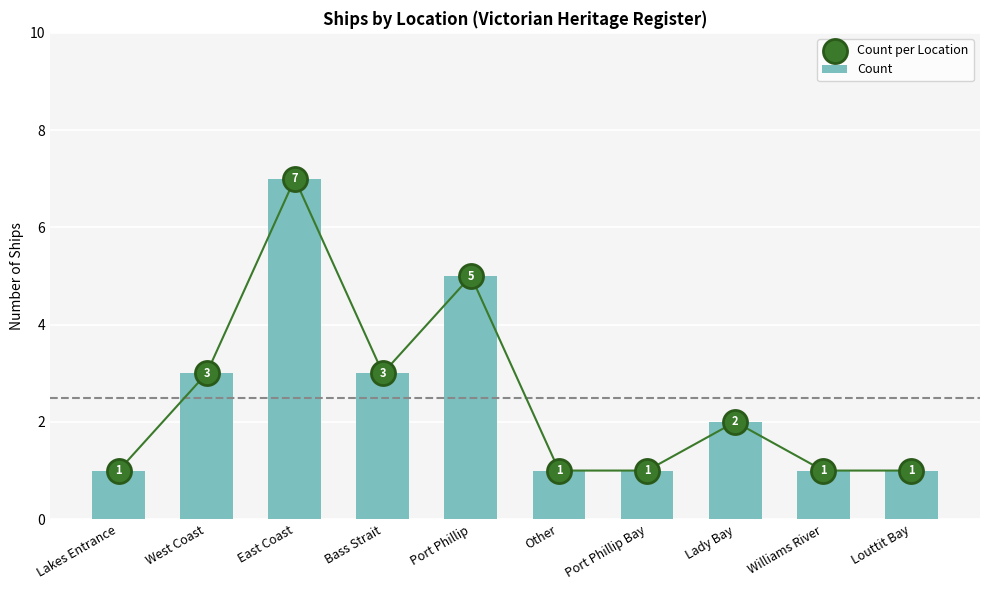

Which series contains the lowest Y value?

Count